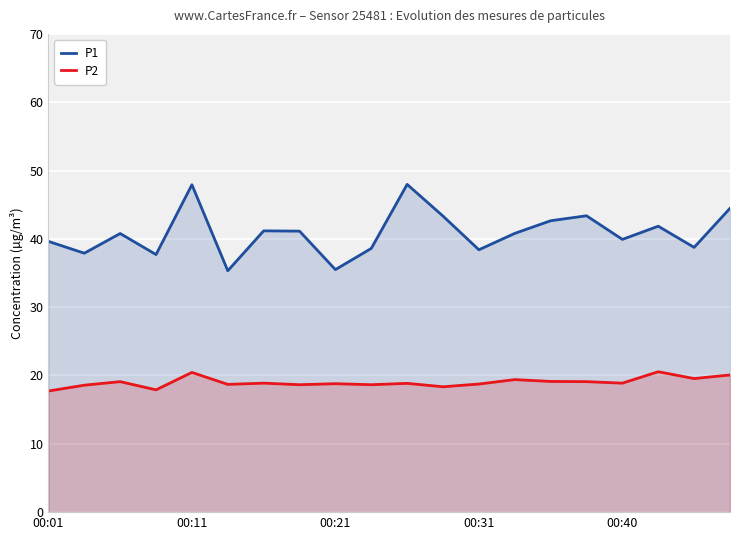

What is the difference between the maximum and minimum values in the P1 series?

12.6